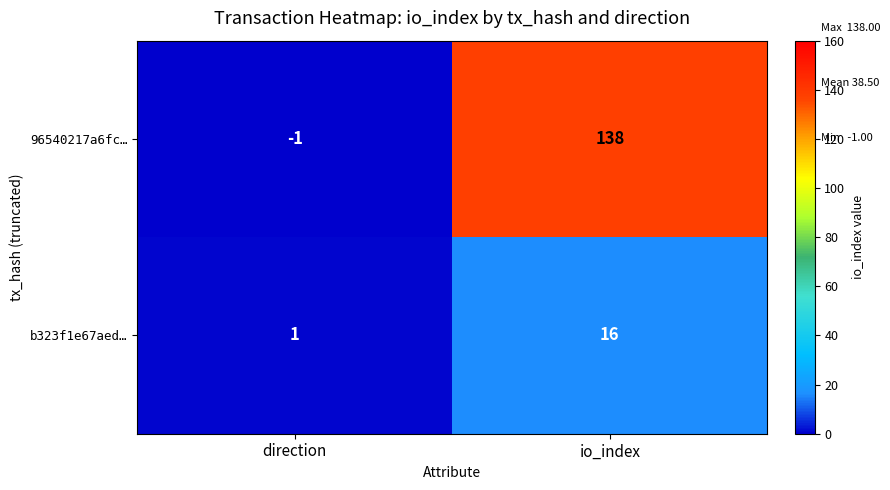

Which label corresponds to the largest value in the chart?

io_index